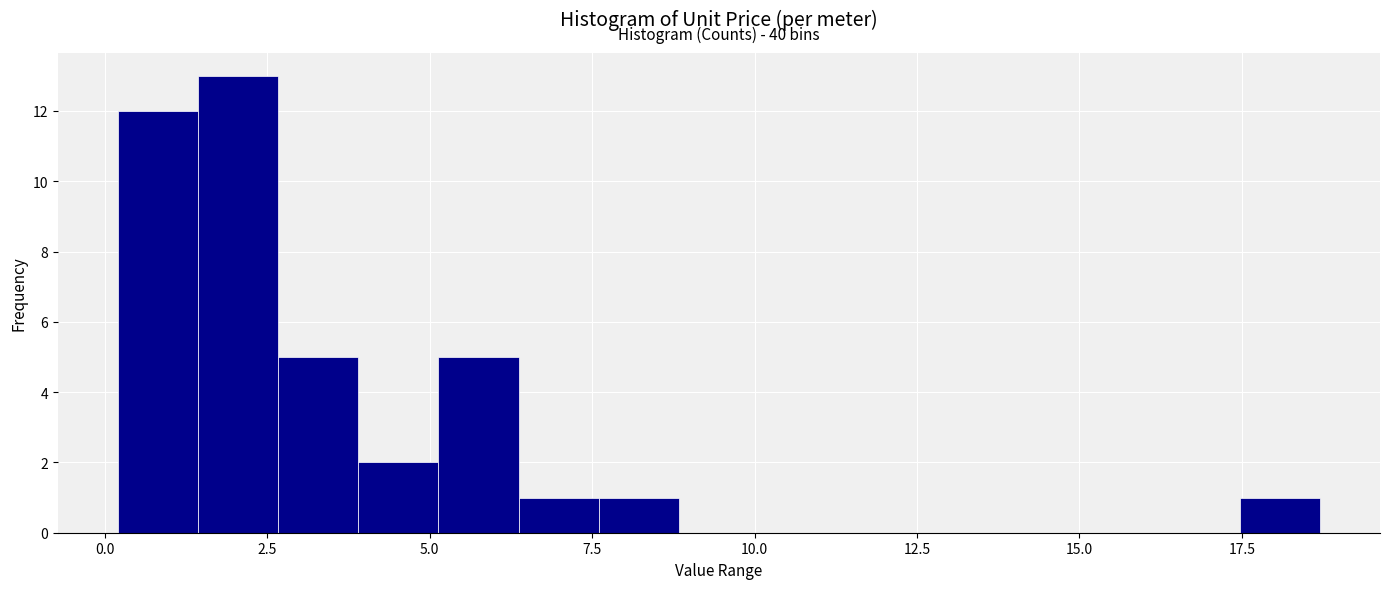

Around what value on the x-axis is the tallest bar? Give the approximate position of its centre, as read against the axis.

2.0